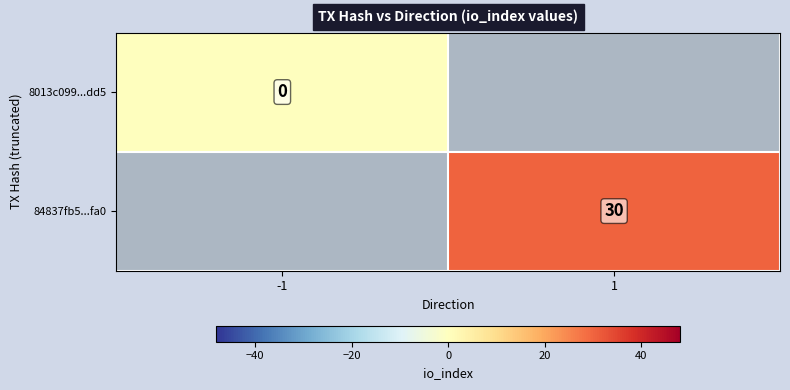

Is it true that 84837fb5...fa0 equals 7 at 1?

False